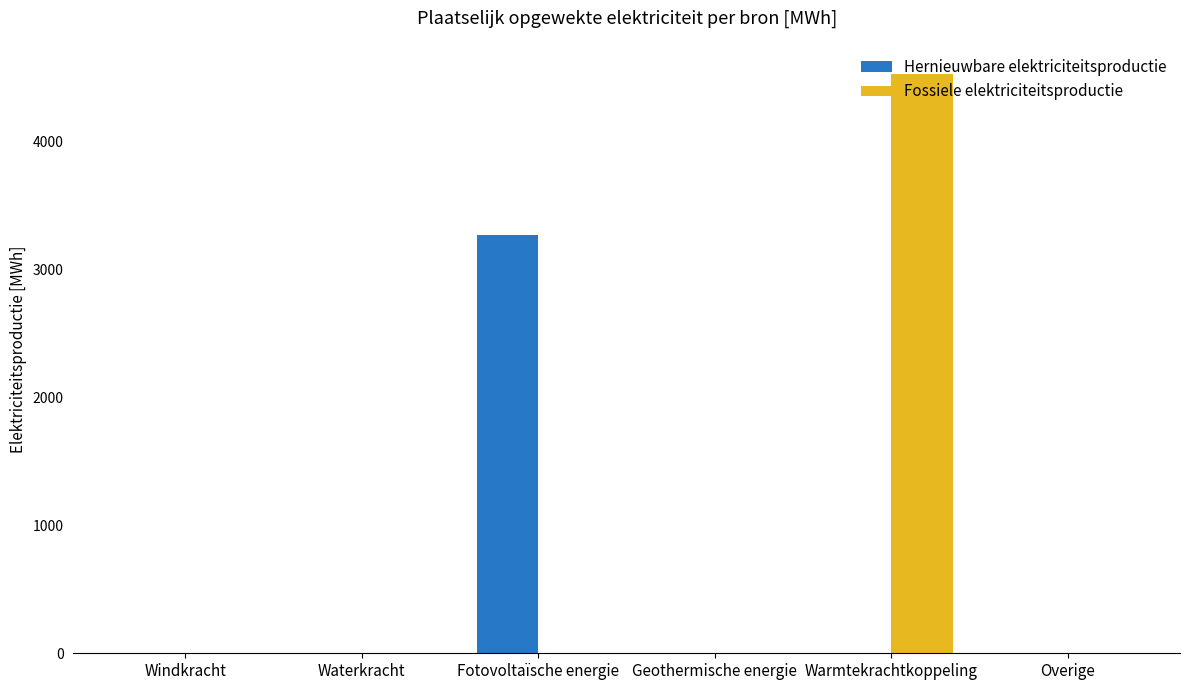

At which category does the chart reach its peak across all series?

Warmtekrachtkoppeling